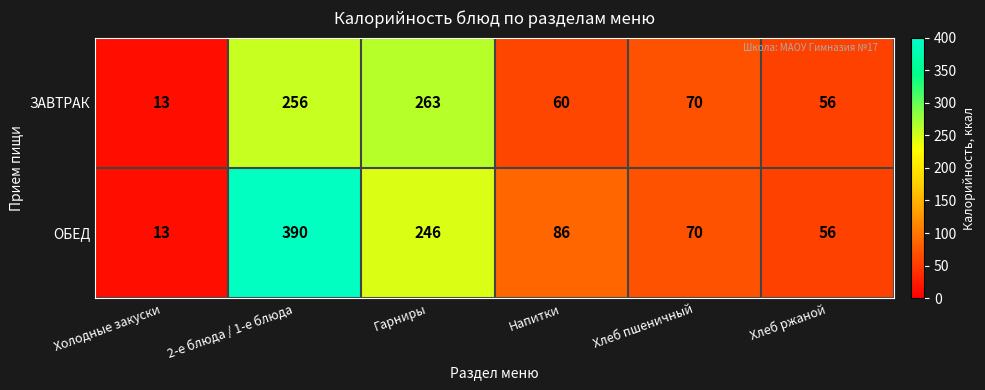

The value of ЗАВТРАК at Хлеб ржаной is 56. True or false?

True